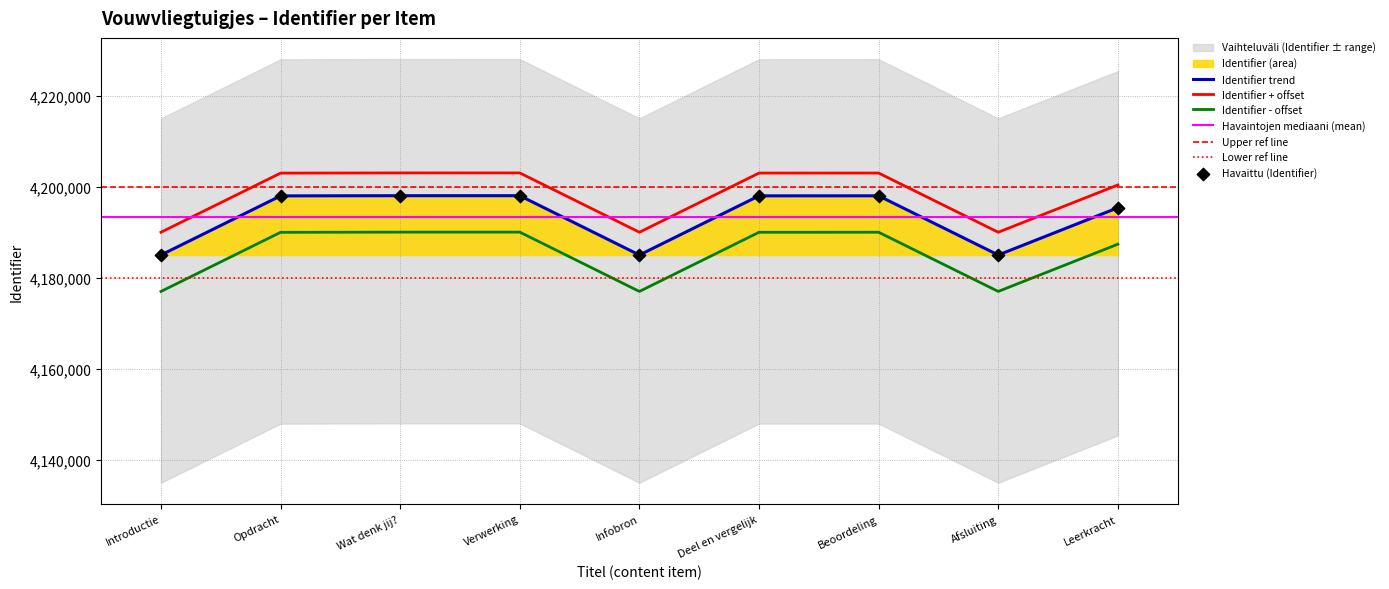

What is the change in value from Wat denk jij? to Leerkracht?

-2648